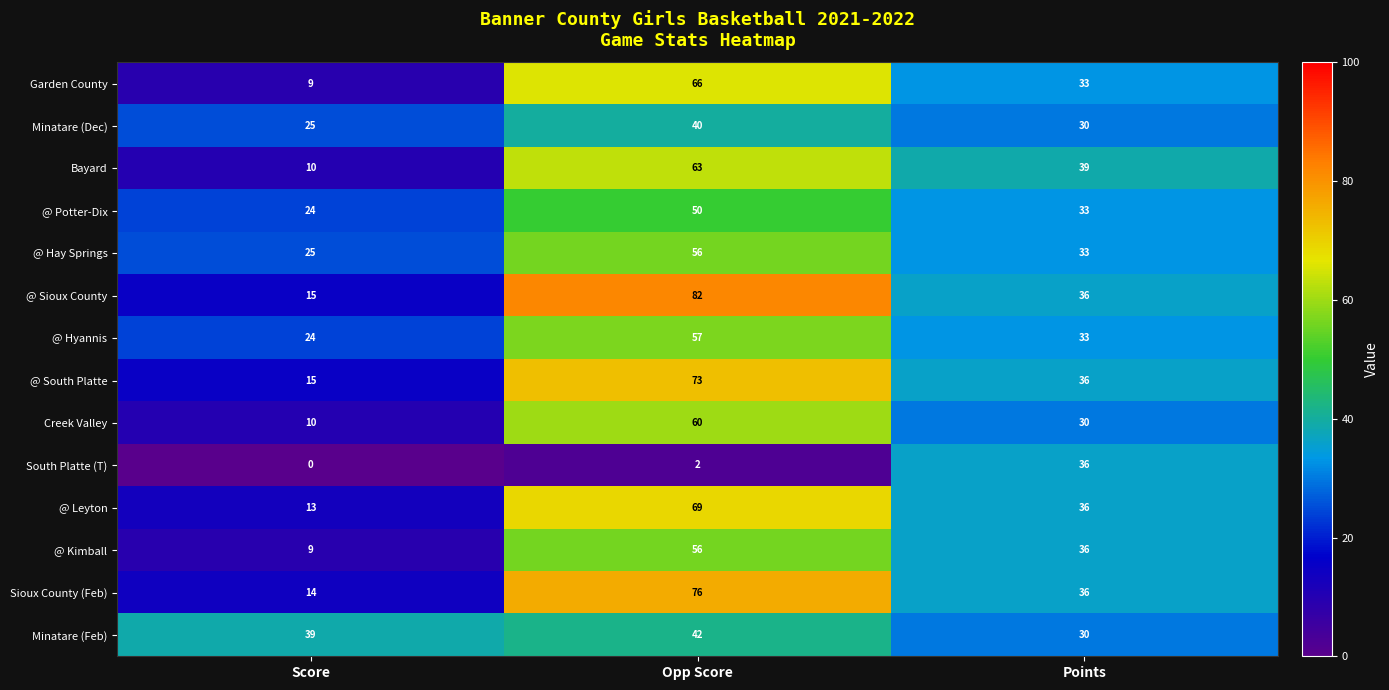

What is the maximum value shown in the chart?

82